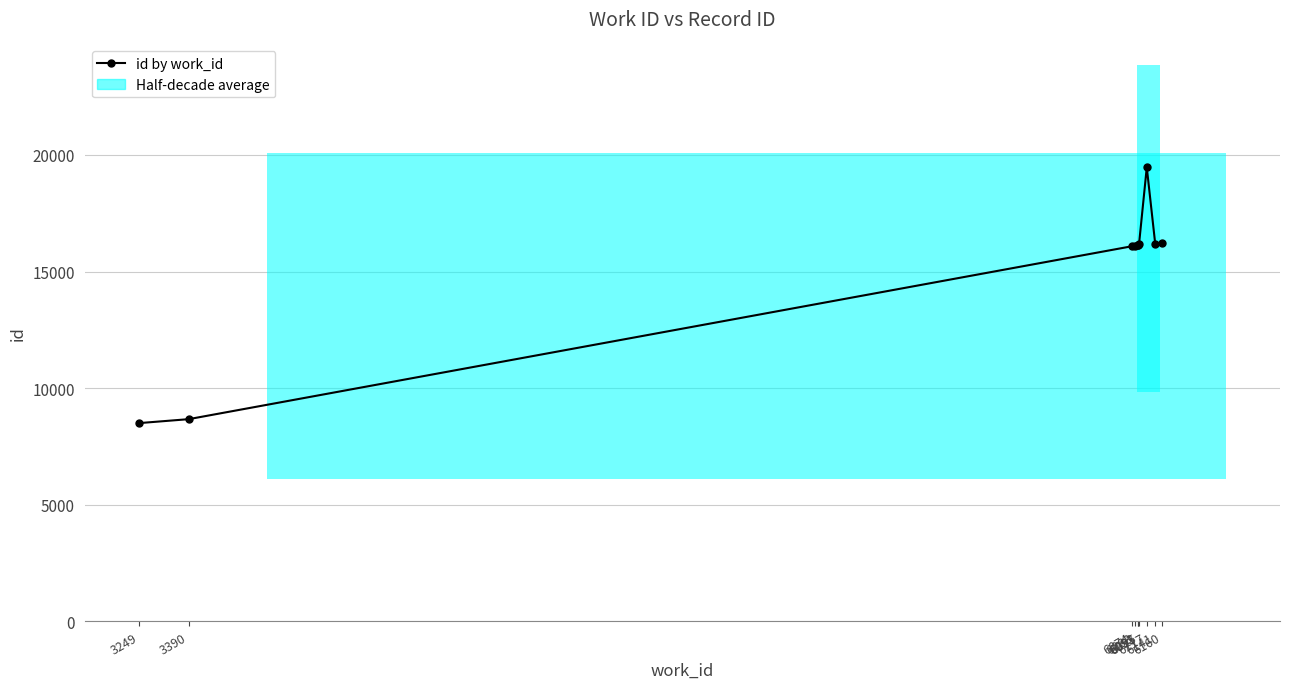

Is it true that the value at 3249 is 8503?

True